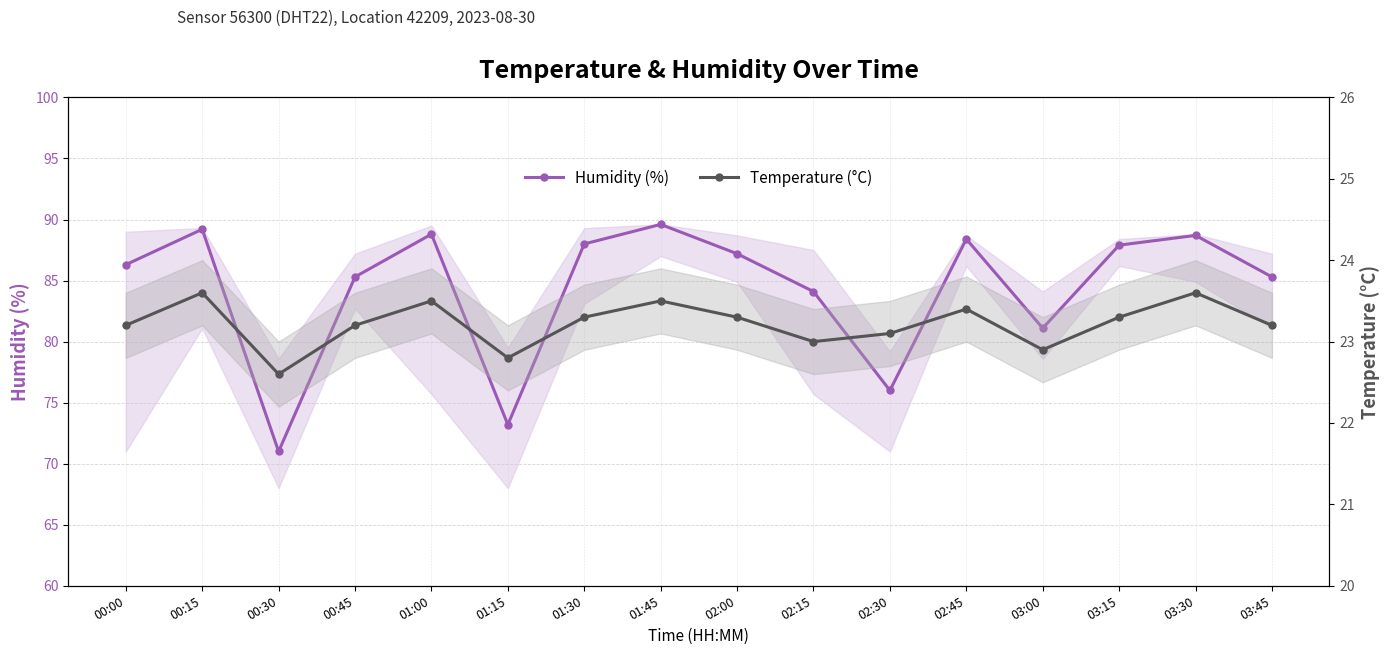

Reading left to right, what are all the values shown in this chart?

Humidity (%): 00:00=86.3	00:15=89.2	00:30=71.0	00:45=85.3	01:00=88.8	01:15=73.2	01:30=88.0	01:45=89.6	02:00=87.2	02:15=84.1	02:30=76.0	02:45=88.4	03:00=81.1	03:15=87.9	03:30=88.7	03:45=85.3
Temperature (°C): 00:00=23.2	00:15=23.6	00:30=22.6	00:45=23.2	01:00=23.5	01:15=22.8	01:30=23.3	01:45=23.5	02:00=23.3	02:15=23.0	02:30=23.1	02:45=23.4	03:00=22.9	03:15=23.3	03:30=23.6	03:45=23.2